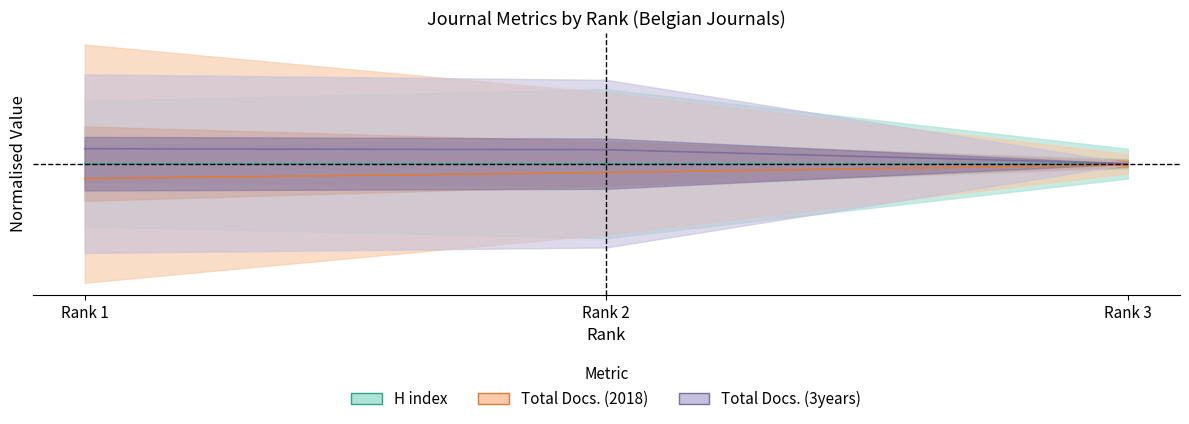

At which label does Total Docs. (2018) reach its peak?

3